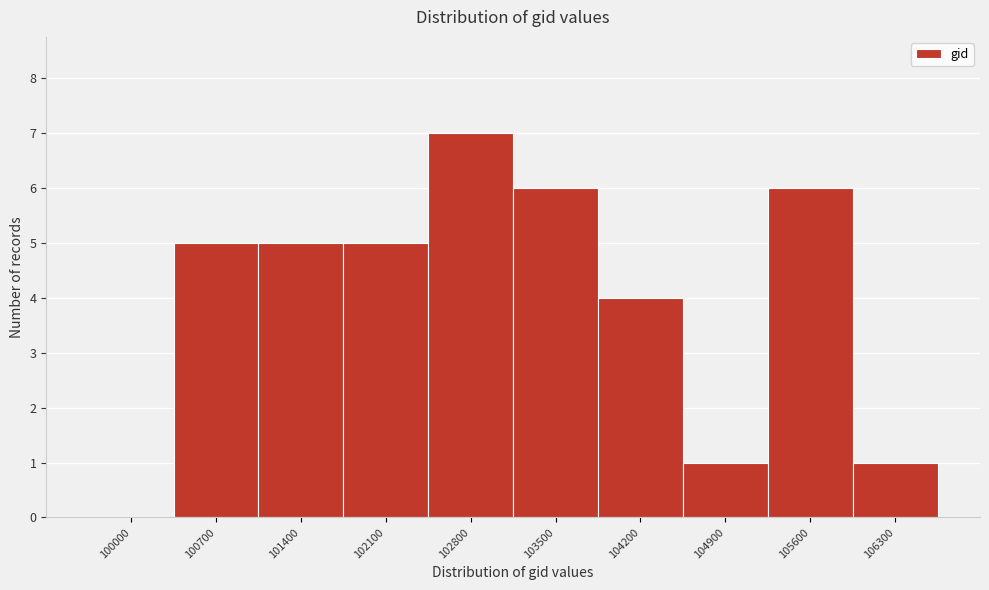

Reading right to left, extract all data points from this chart.

106300=1	105600=6	104900=1	104200=4	103500=6	102800=7	102100=5	101400=5	100700=5	100000=0